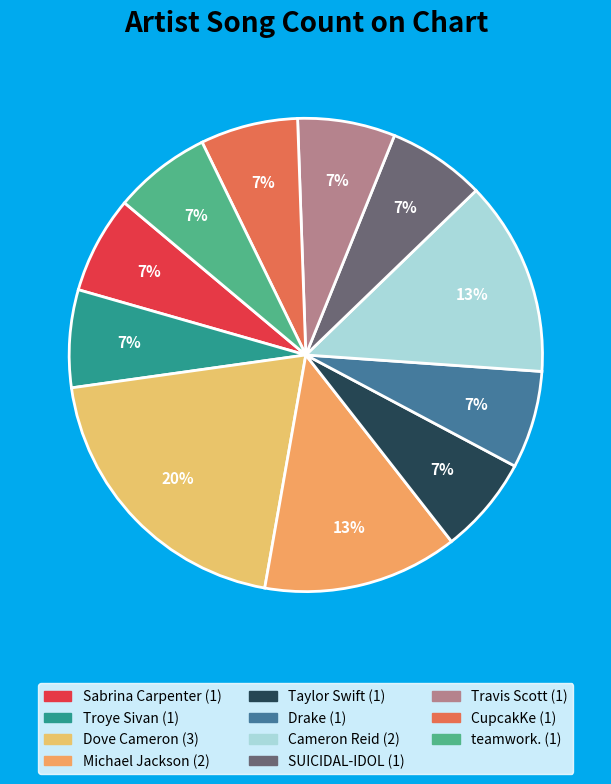

Count the number of slices in the pie.

11